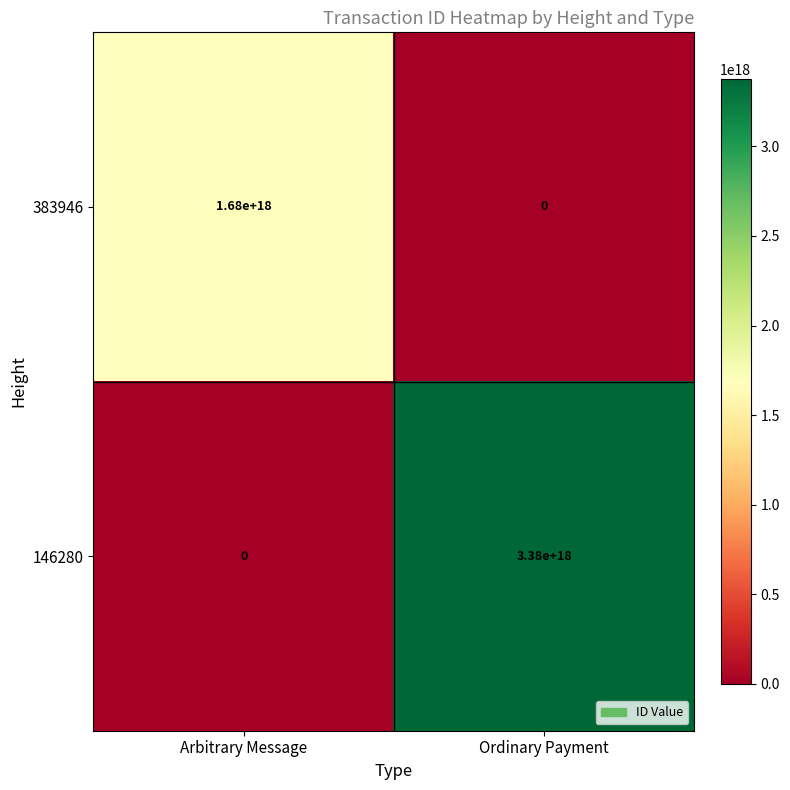

How many data points does each series have?

2